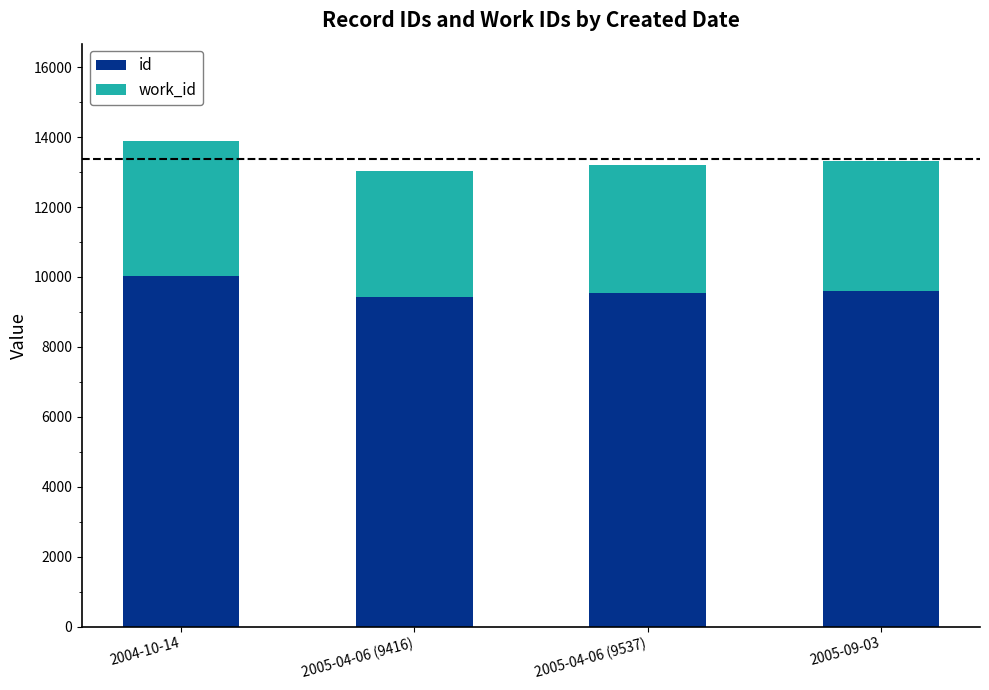

At which category is the sum across all series the highest?

2004-10-14